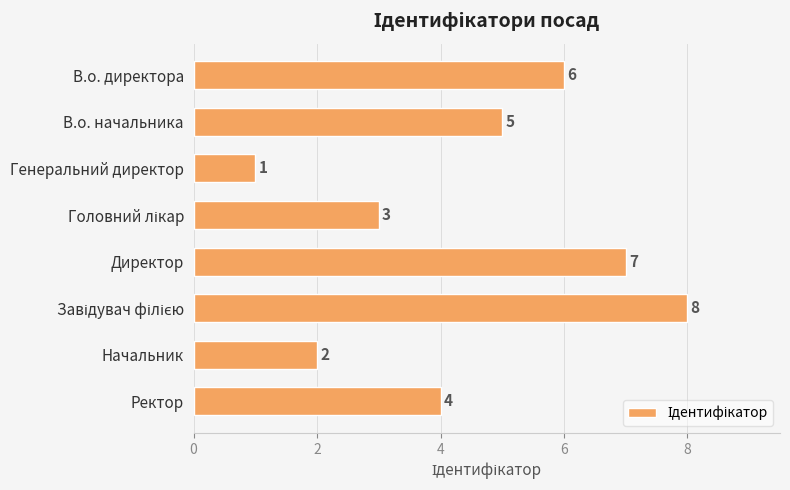

Between Ректор and В.о. начальника, which is larger?

В.о. начальника